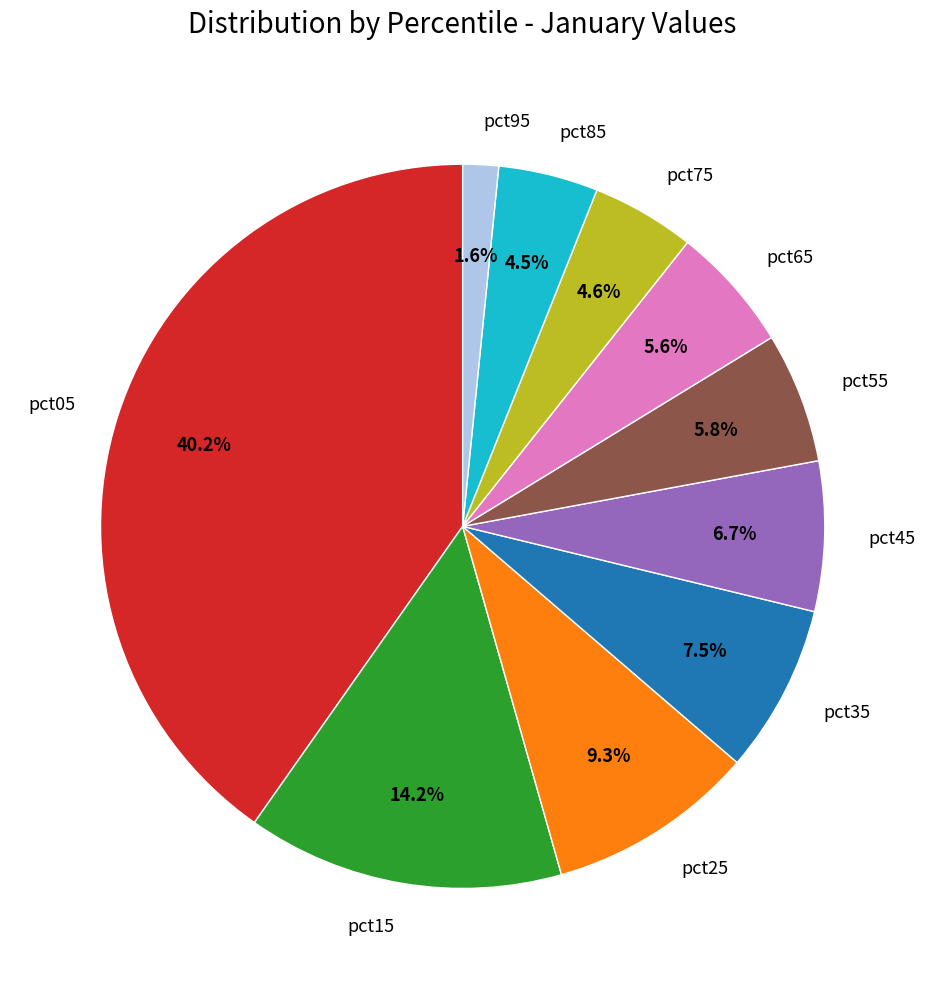

How much of the chart is everything except pct45?

93.3%